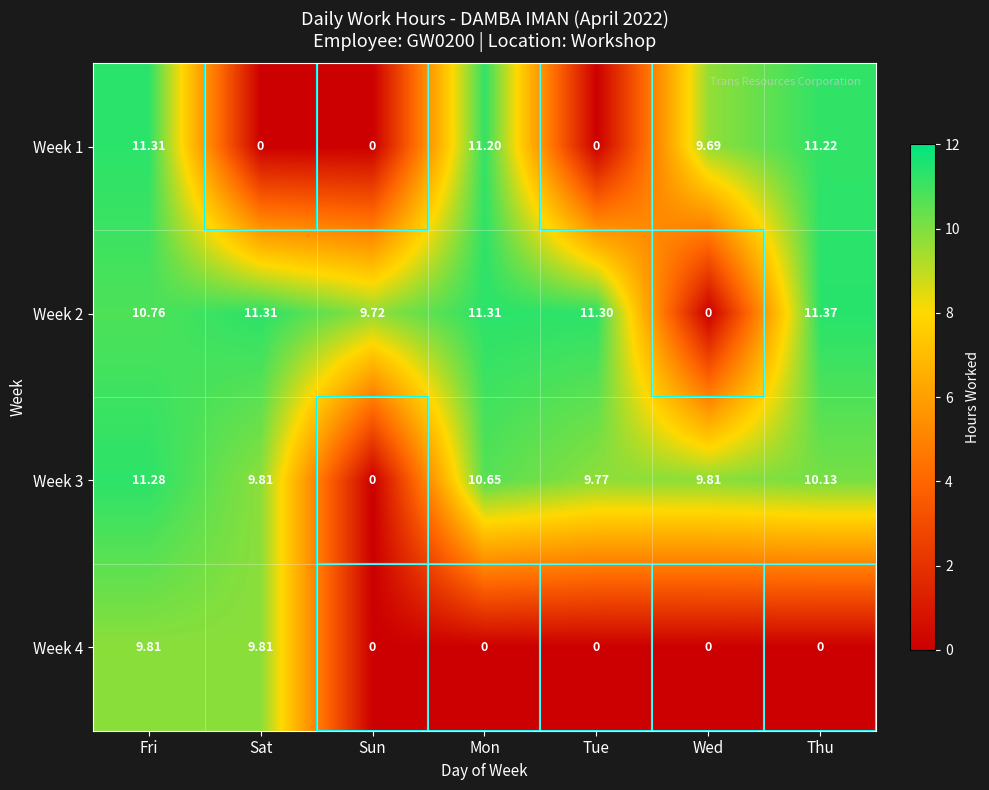

At which category is the sum across all series the highest?

Fri